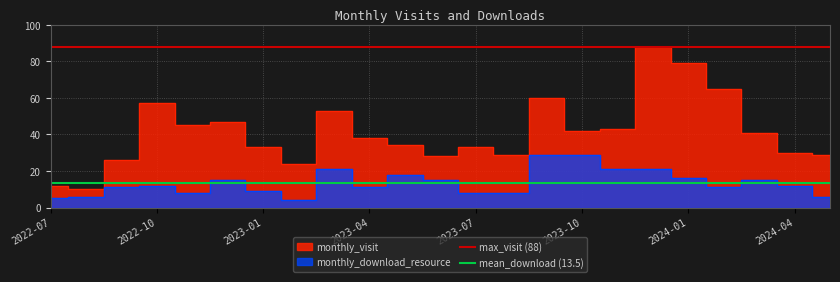

Is it true that mean_download (13.5) equals 13.5 at 2022-10?

True